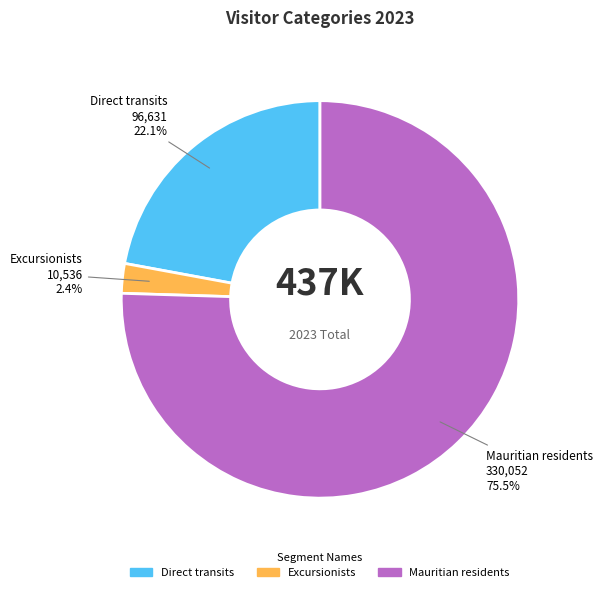

Is it true that Mauritian residents is 61% of the pie?

False